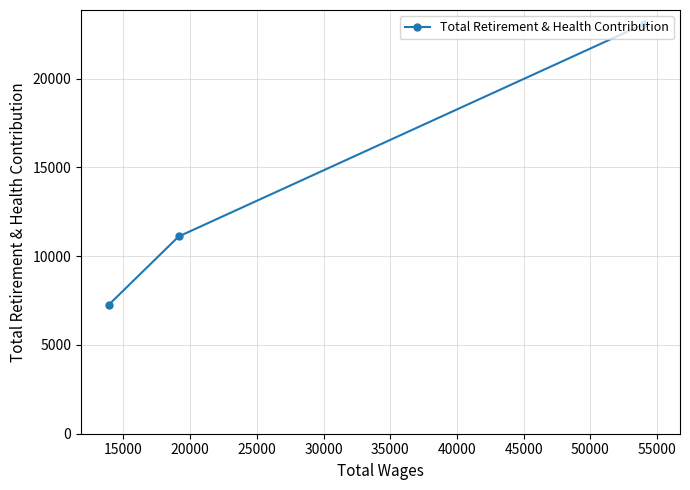

Is this an area chart (filled region under the line)?

No